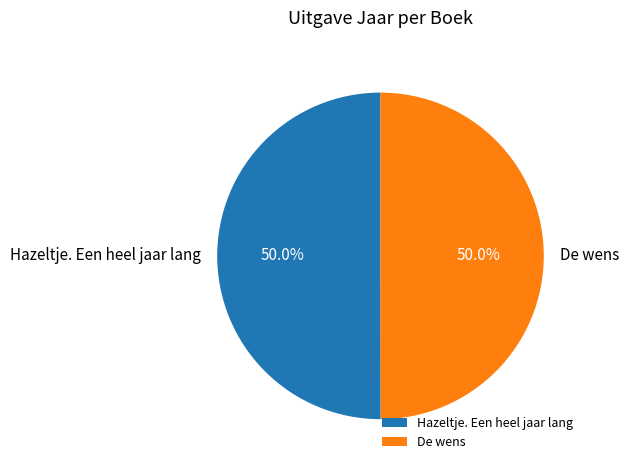

How many slices are in this pie chart?

2